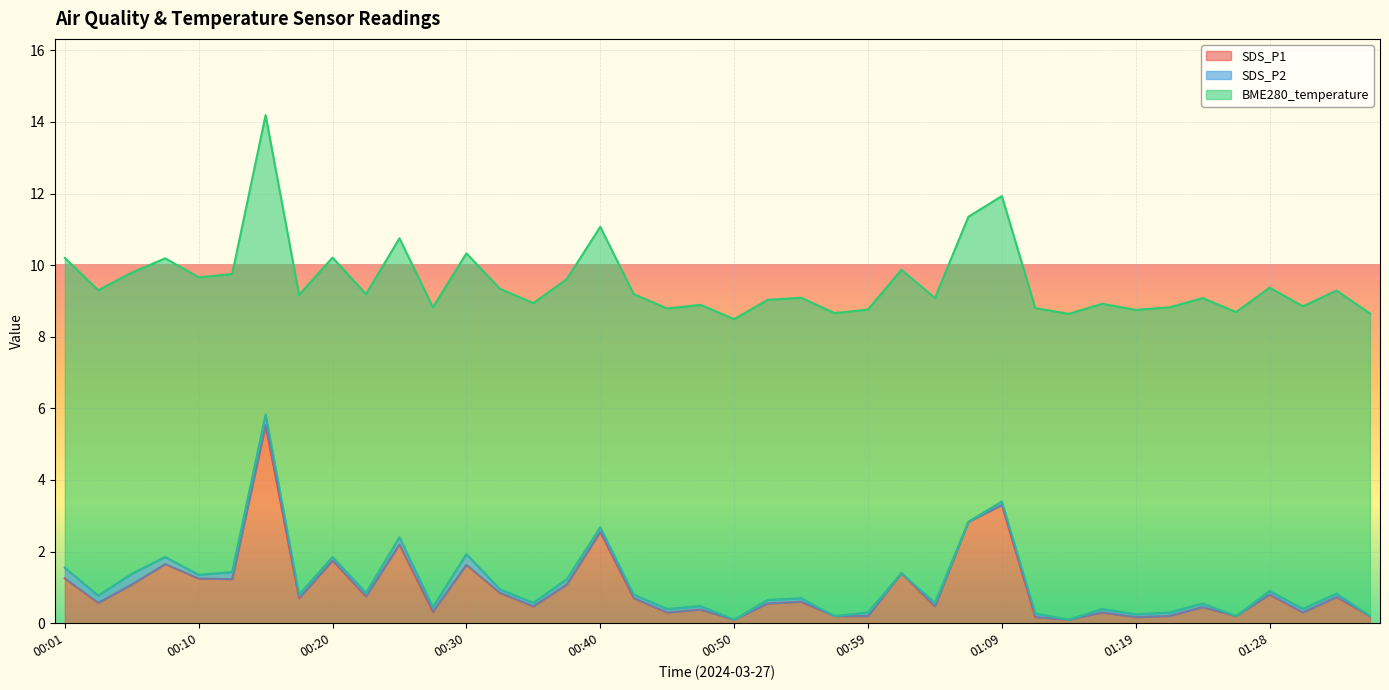

Count the BME280_temperature values in the range 8 to 9.

40